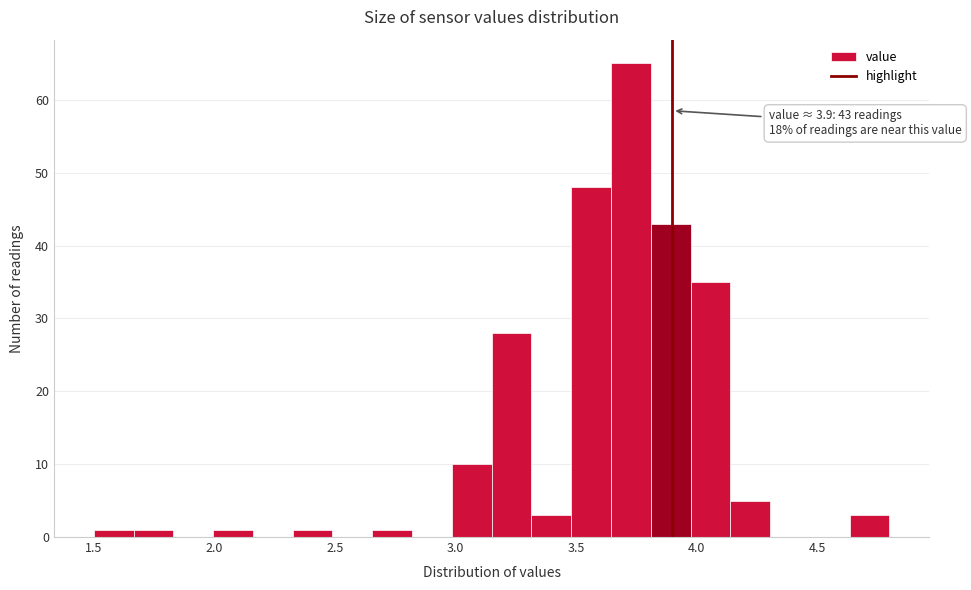

Around what value on the x-axis is the tallest bar? Give the approximate position of its centre, as read against the axis.

3.75